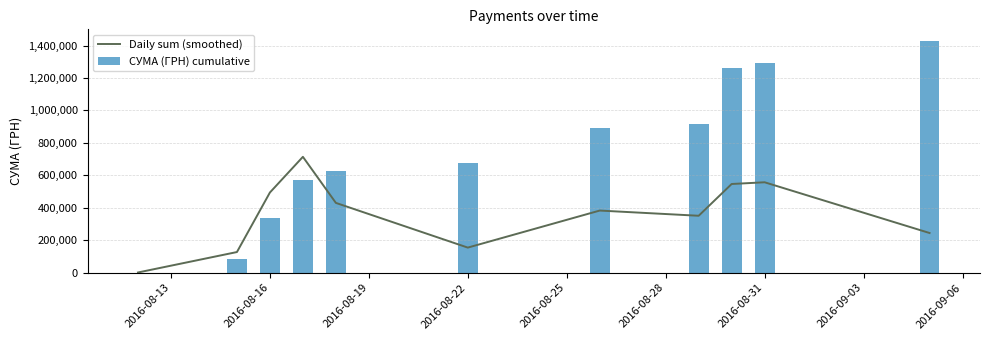

How many data points does each series have?

11